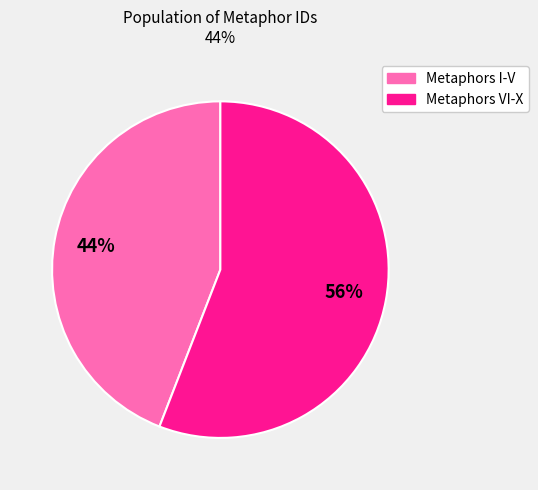

Does any single category account for the majority?

Yes